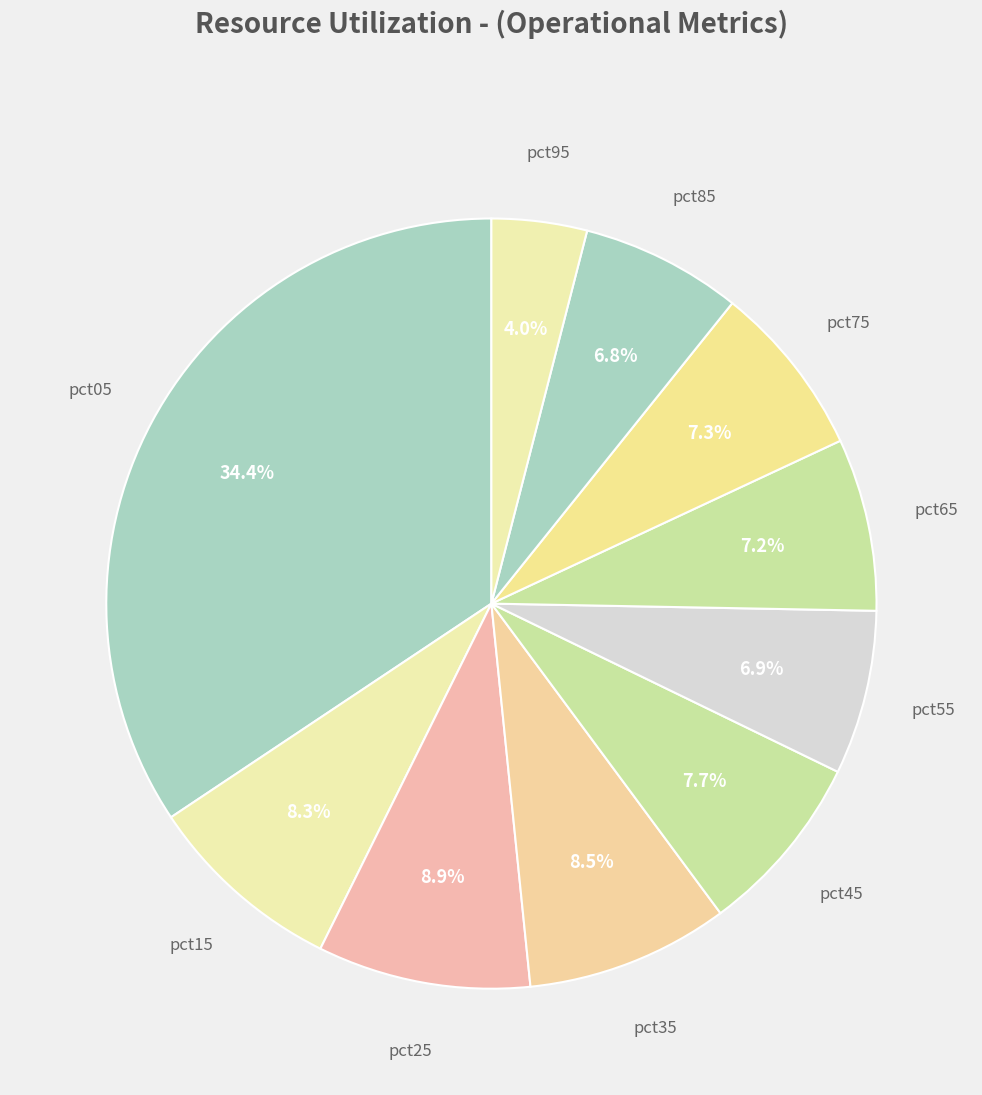

Count the number of slices in the pie.

10